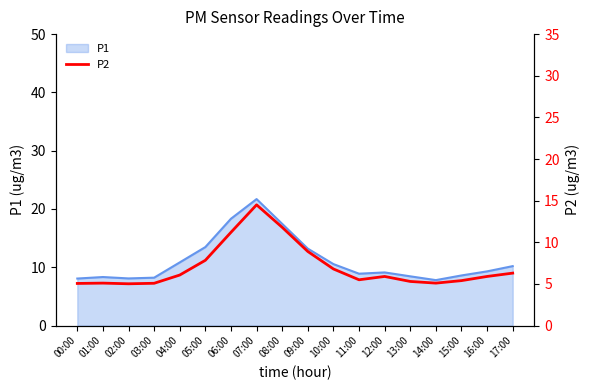

True or false: the data has more than 0 interior local peaks.

True